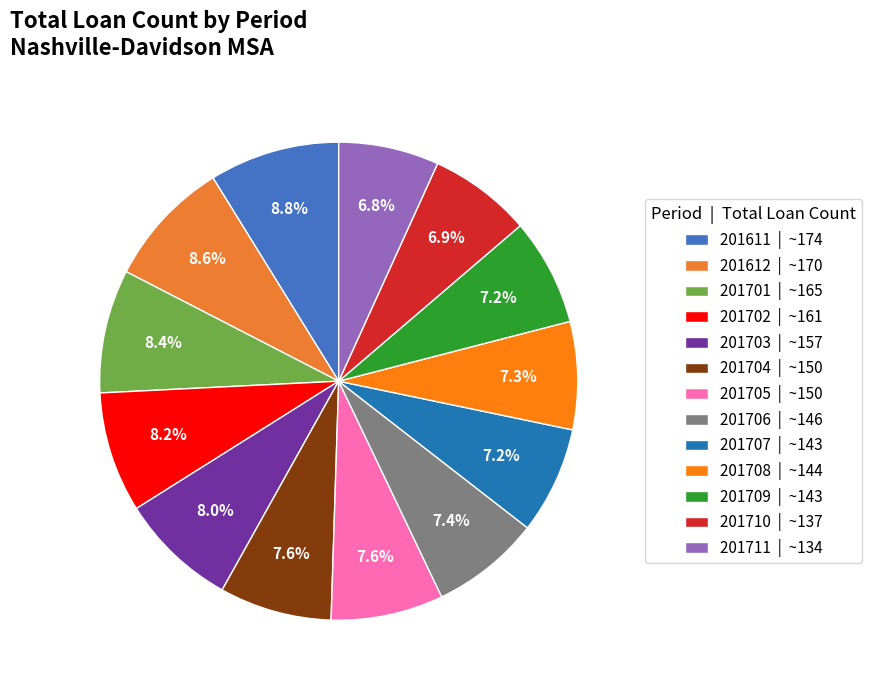

Which category has the smallest portion of the pie?

201711